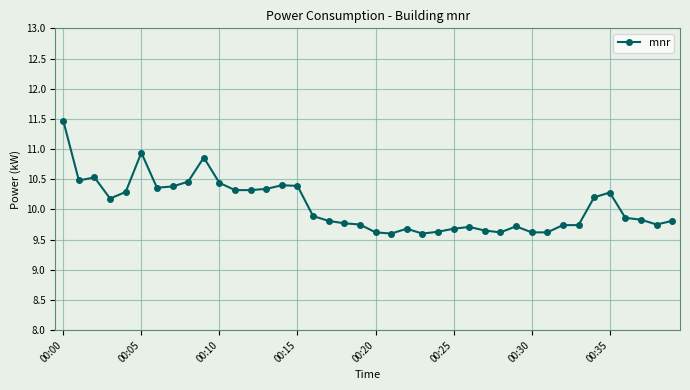

What is the greatest value displayed?

11.5